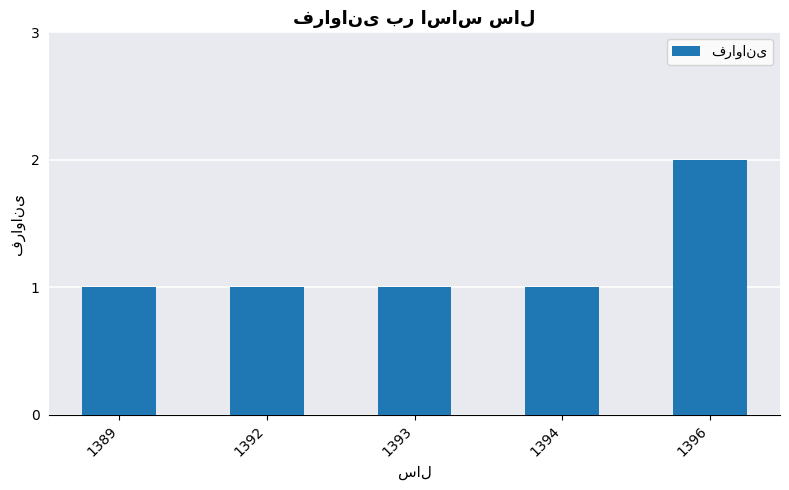

True or false: the data shows 1 at 1393.

True